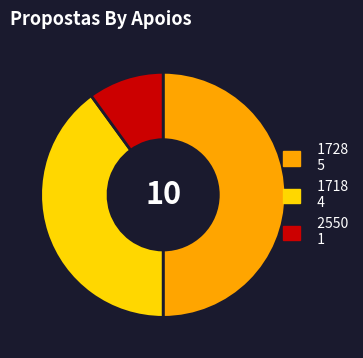

Is it true that 1718 is 40% of the pie?

True